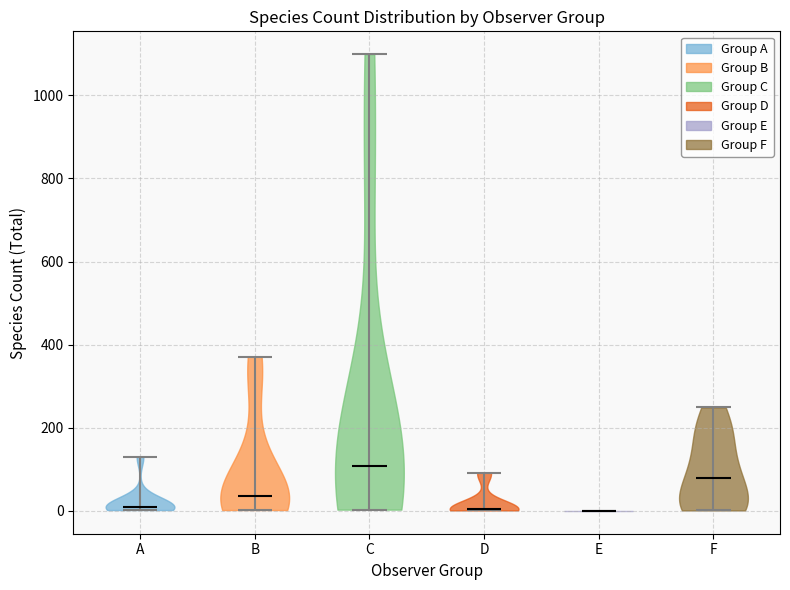

Reading left to right, read every violin against the y-axis: where its median line is, and the lowest and highest points it reaches. The values are not printed on the chart, so give them approximately, as read against the axis.

A: median line 0, lowest point 0, highest point 140
B: median line 40, lowest point 0, highest point 380
C: median line 100, lowest point 0, highest point 1100
D: median line 0, lowest point 0, highest point 100
E: median line 0, lowest point 0, highest point 0
F: median line 80, lowest point 0, highest point 240